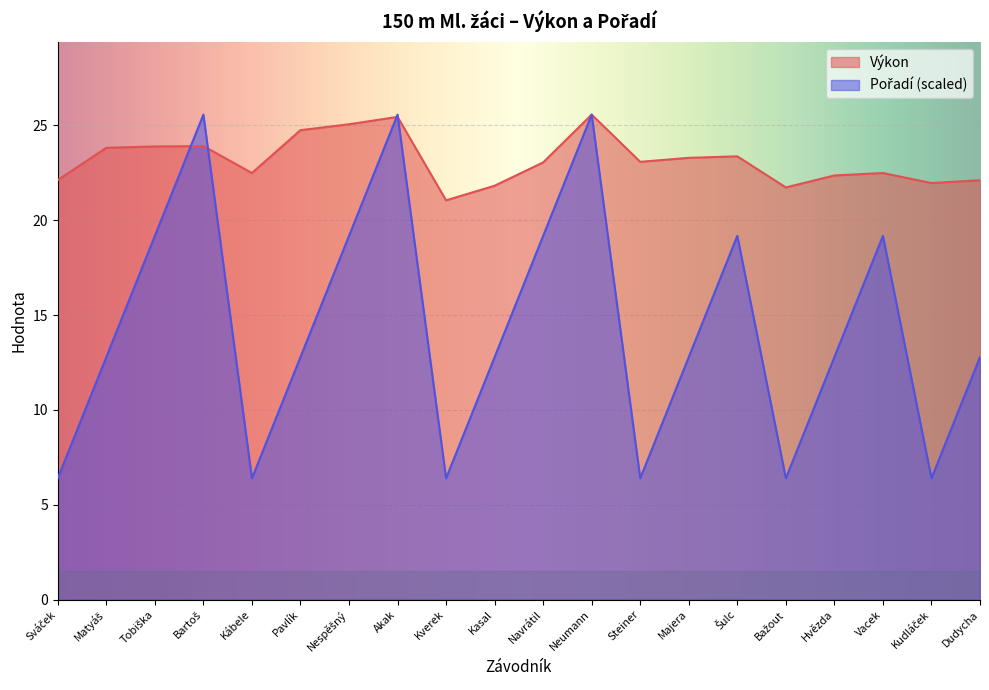

How many data points in Výkon are above 23?

11